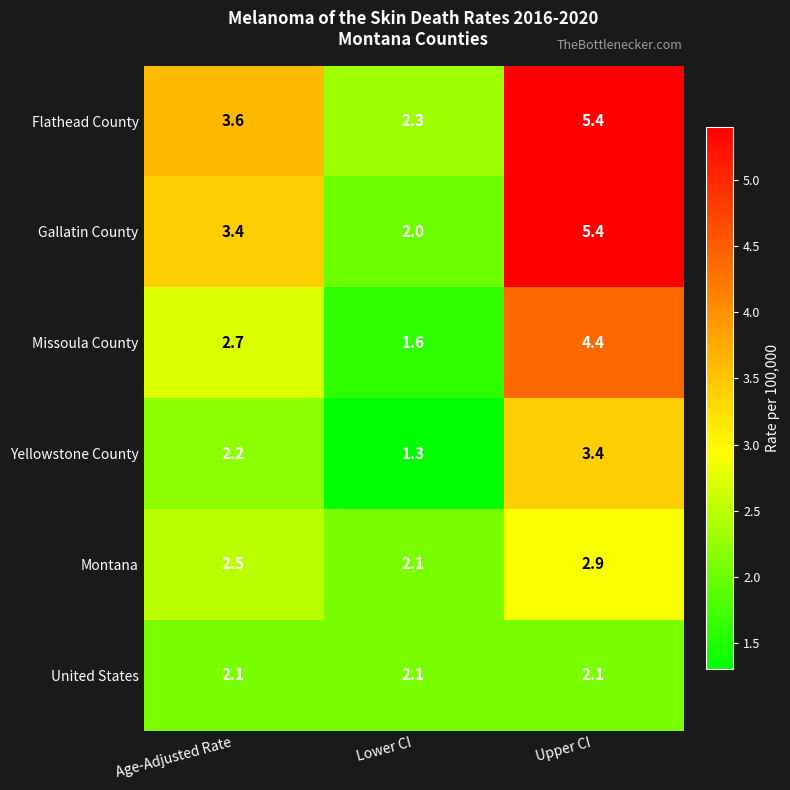

True or false: Flathead County has a value of 1.8 at Age-Adjusted Rate.

False